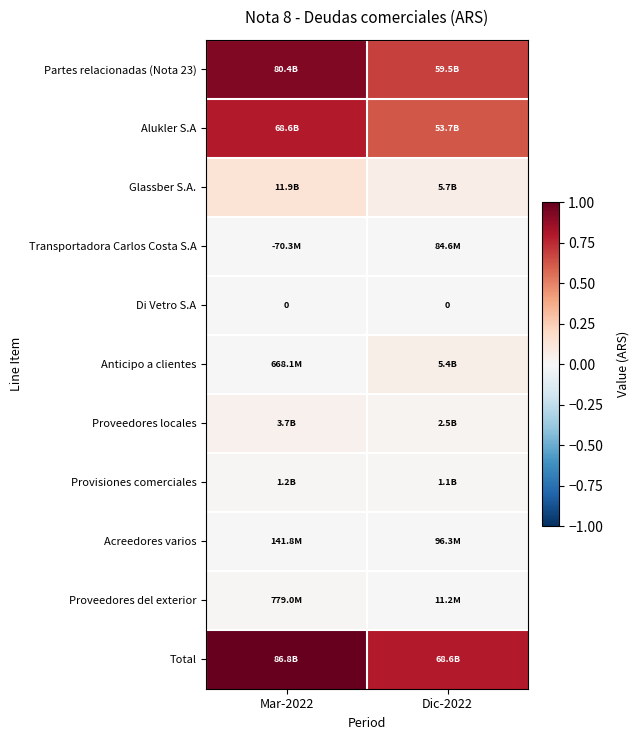

The value of Alukler S.A at Dic-2022 is 0.6. True or false?

True